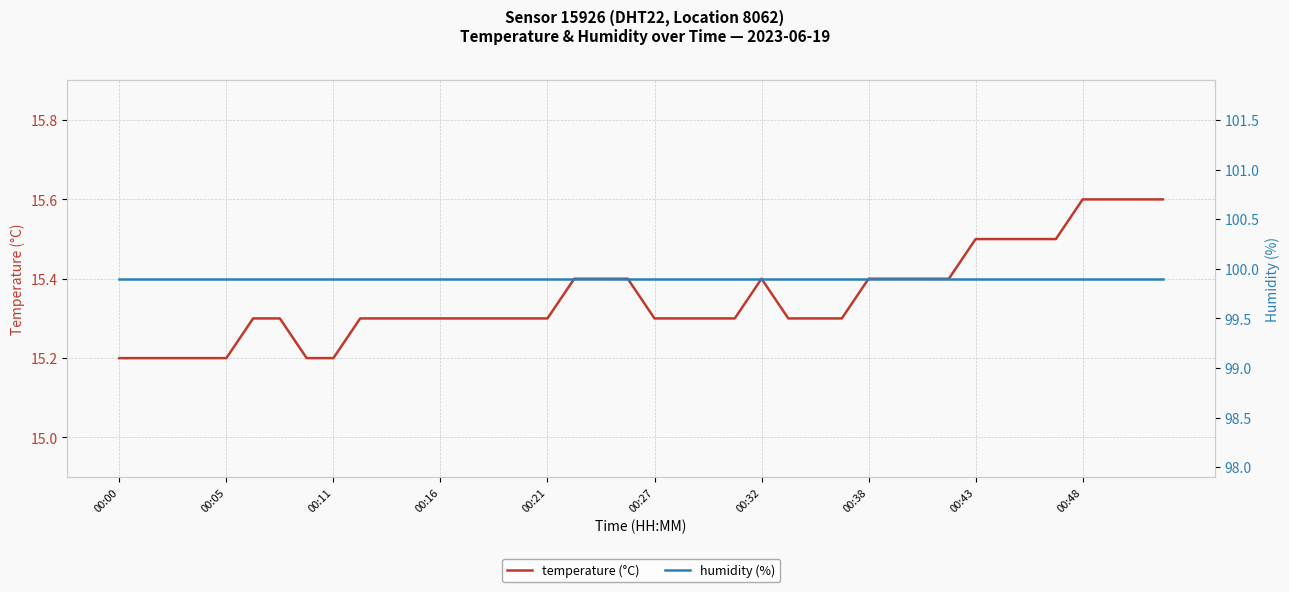

Which series has the largest total across all categories?

humidity (%)